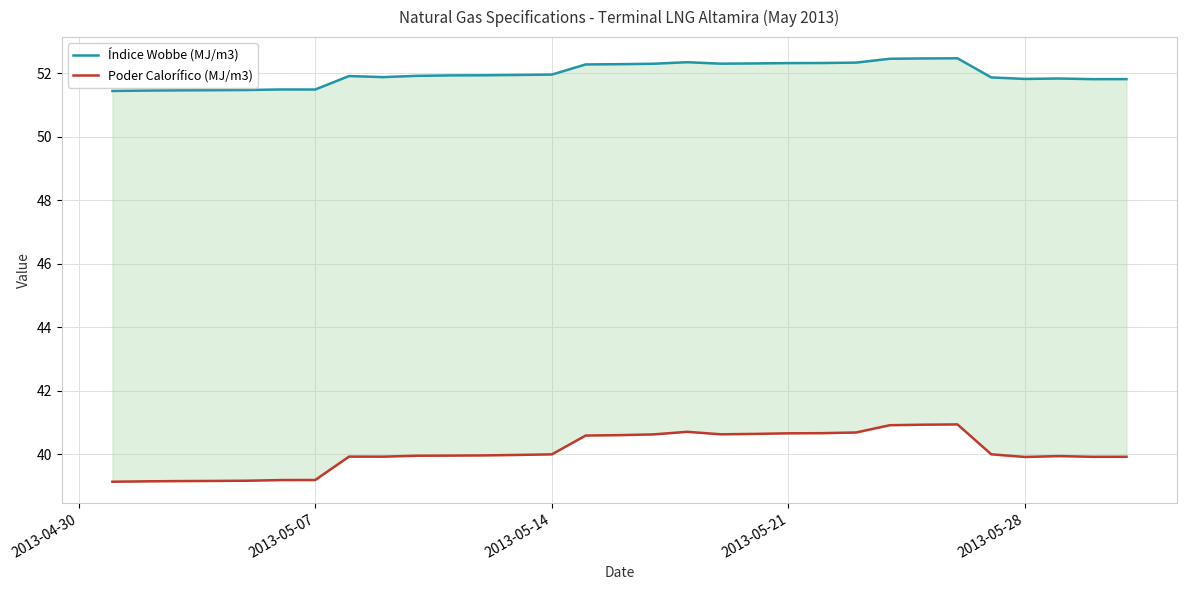

Is this an area chart (filled region under the line)?

No